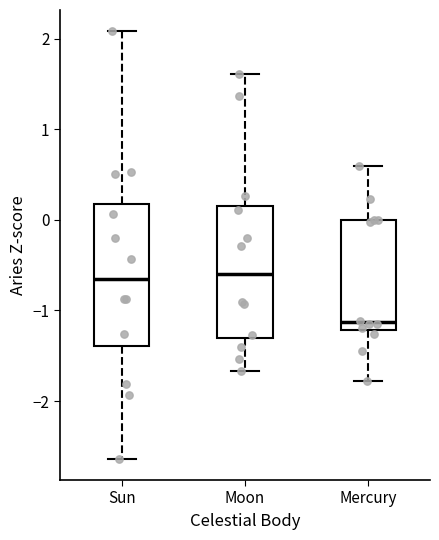

Where is the lower edge of the box for Moon on the y-axis? The values are not printed on the chart, so give them approximately, as read against the axis.

-1.3